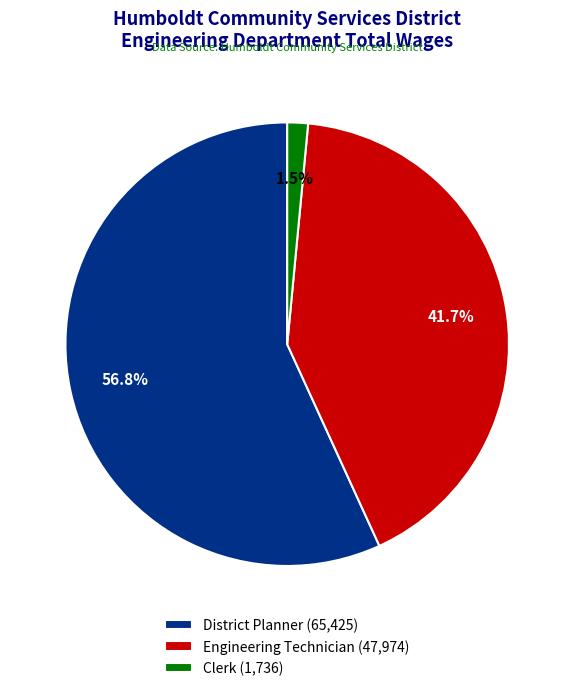

To the nearest percent, what percentage of the pie is Engineering Technician?

42%